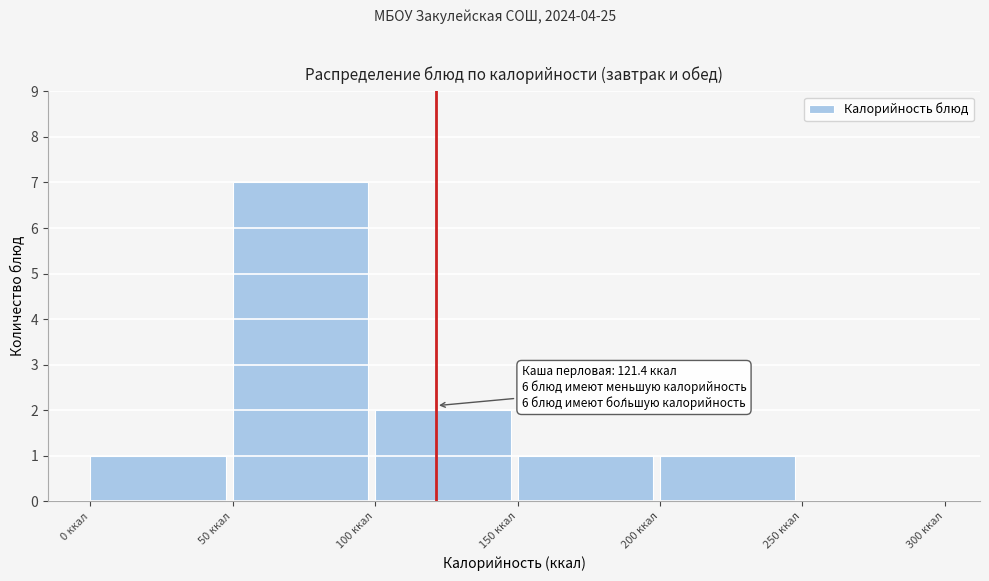

Over which range of the x-axis is the bar tallest?

50 to 100